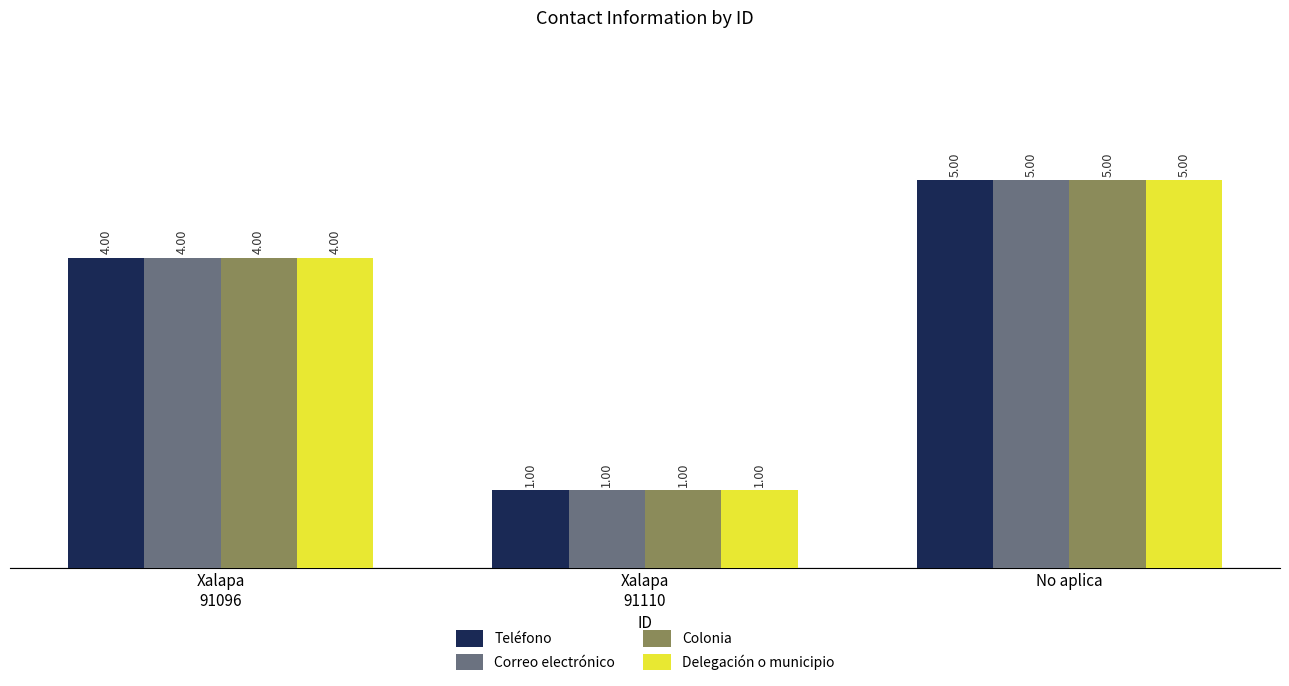

What is the difference between the Teléfono values at Xalapa
91096 and No aplica?

1